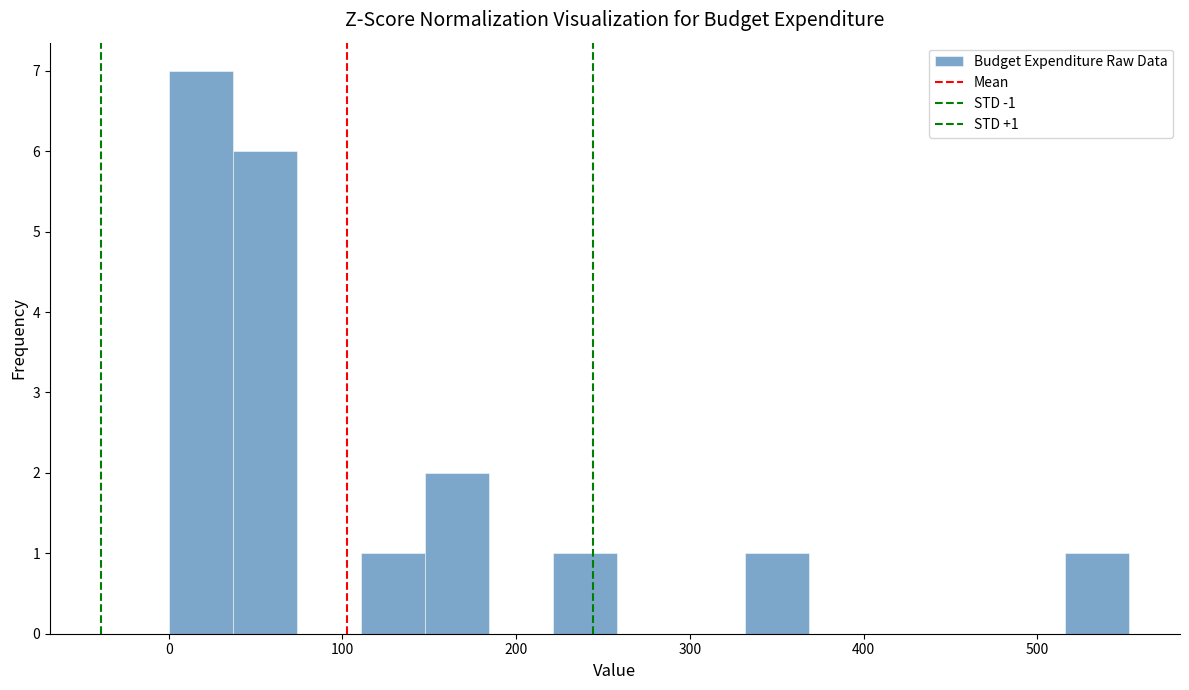

Read against the x-axis, roughly where is the centre of the tallest bar?

20